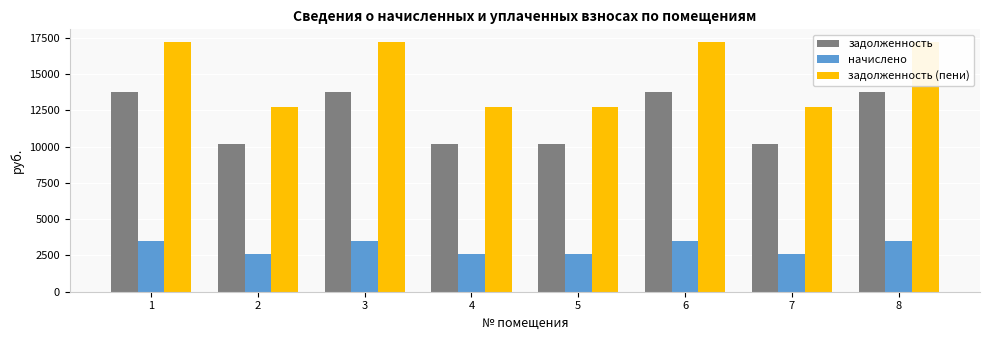

What are all the series names shown in the legend?

задолженность, начислено, задолженность (пени)